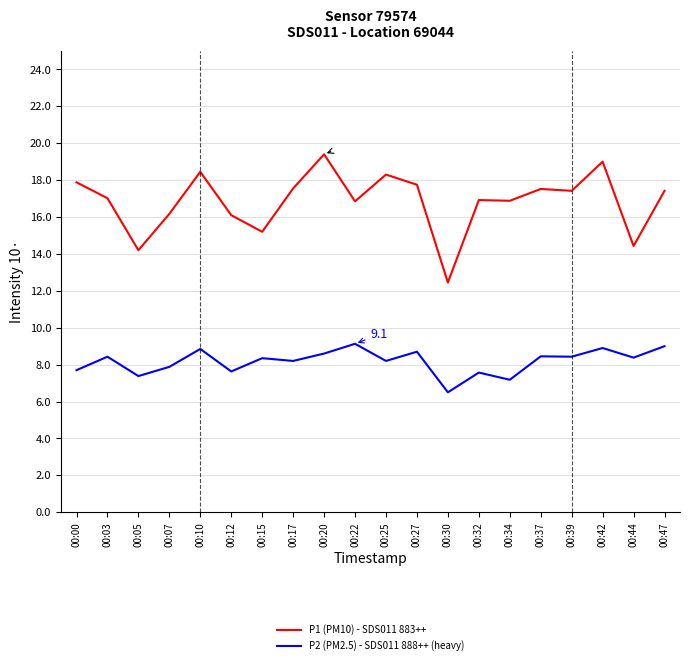

At 00:25, list the series in order from smallest to largest.

P2 (PM2.5) - SDS011 888++ (heavy), P1 (PM10) - SDS011 883++